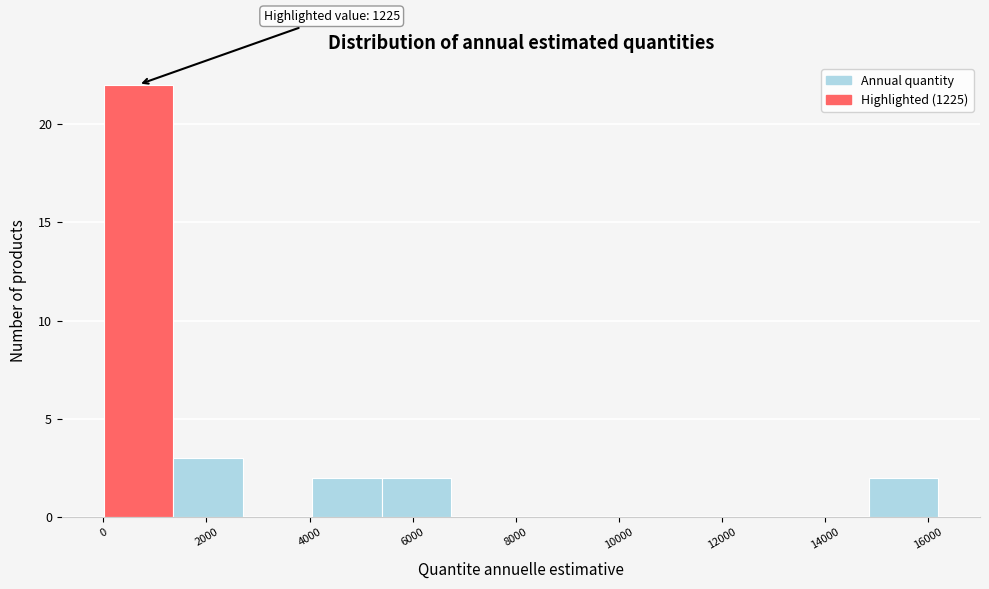

Which range on the x-axis has the tallest bar?

0 to 1400